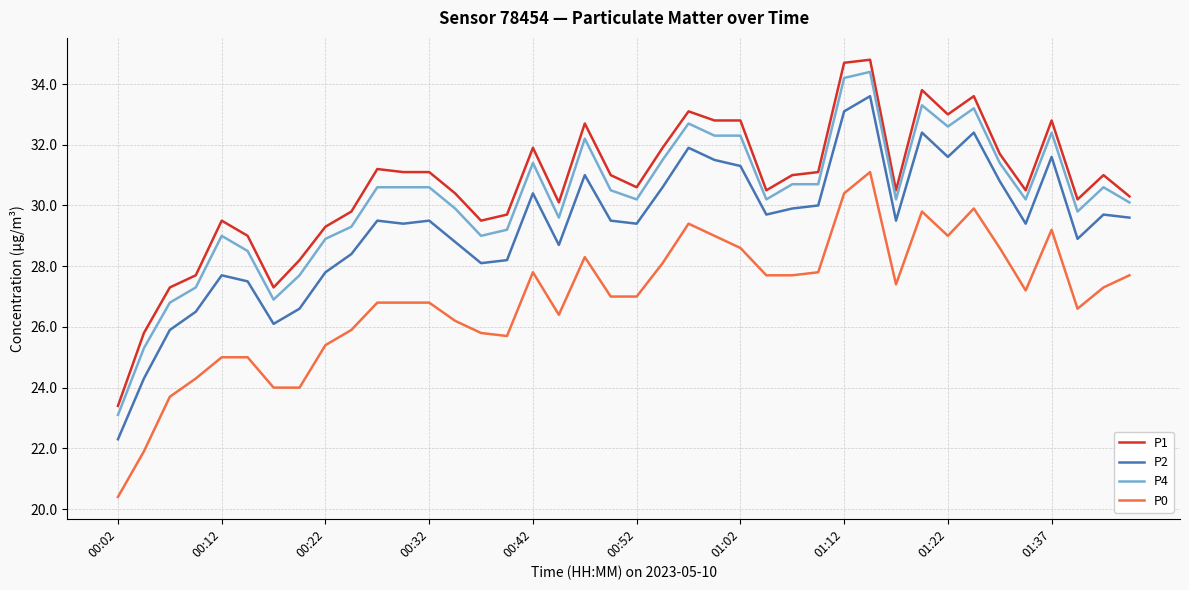

True or false: P0 and P2 cross at least once.

False